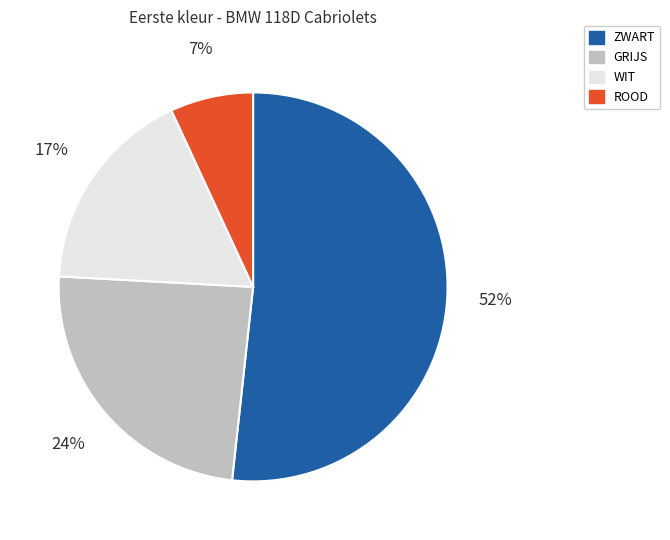

Does GRIJS account for over 50% of the chart?

No